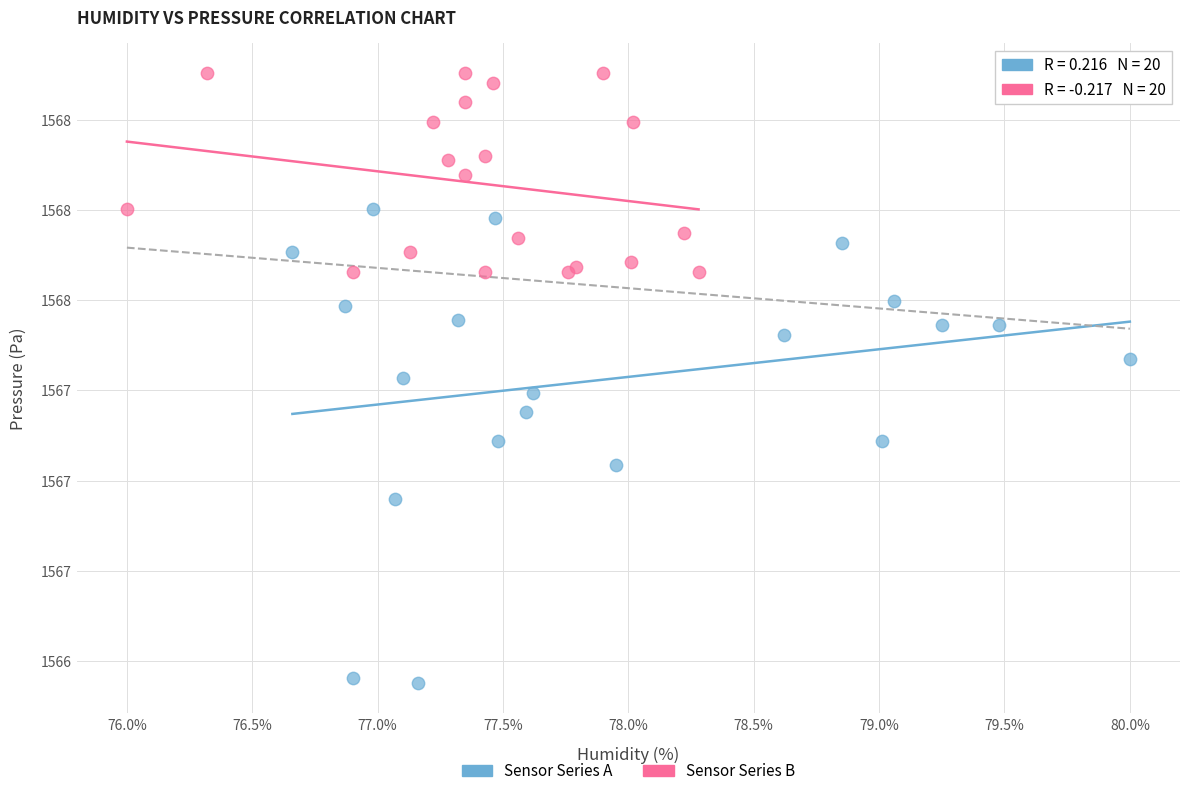

Which series has the widest spread of Y values?

Sensor Series A